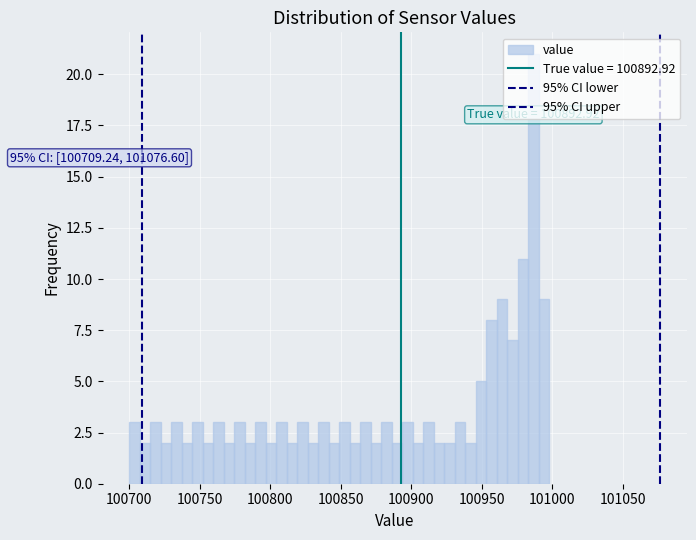

Read against the x-axis, roughly where is the centre of the tallest bar?

100985